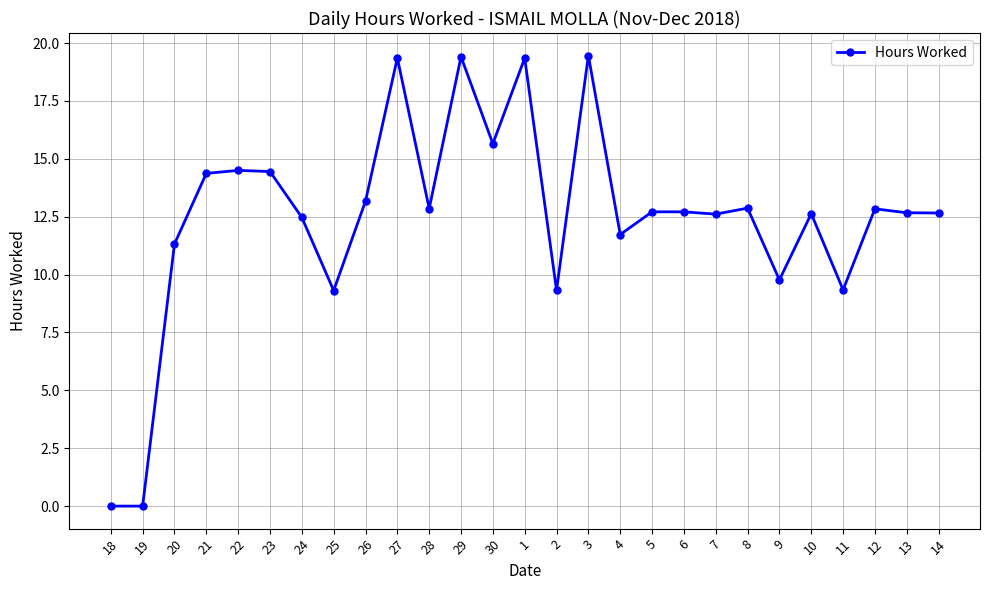

Does the chart display data point markers on the line(s)?

Yes